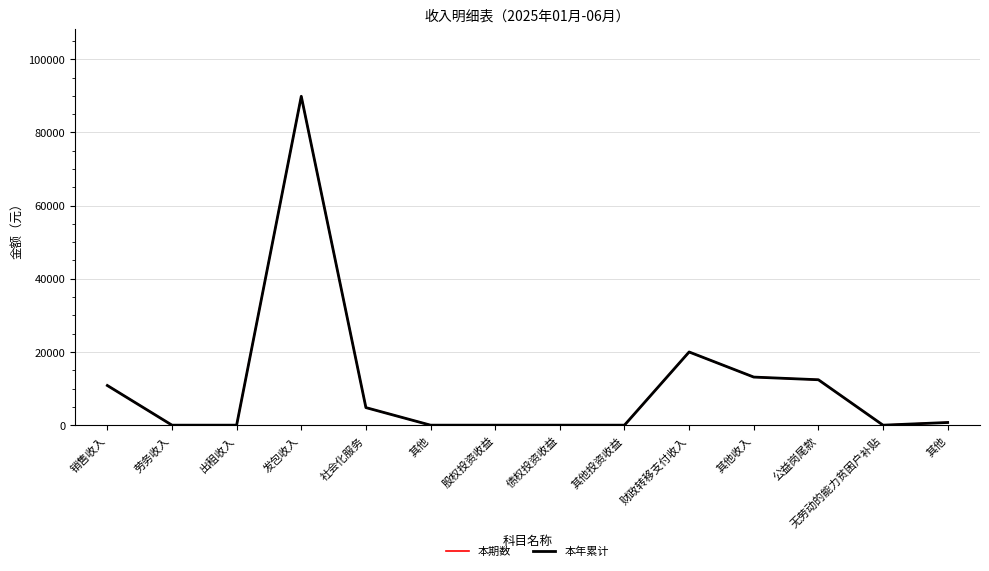

How many interior local valleys does the 本期数 series have?

1